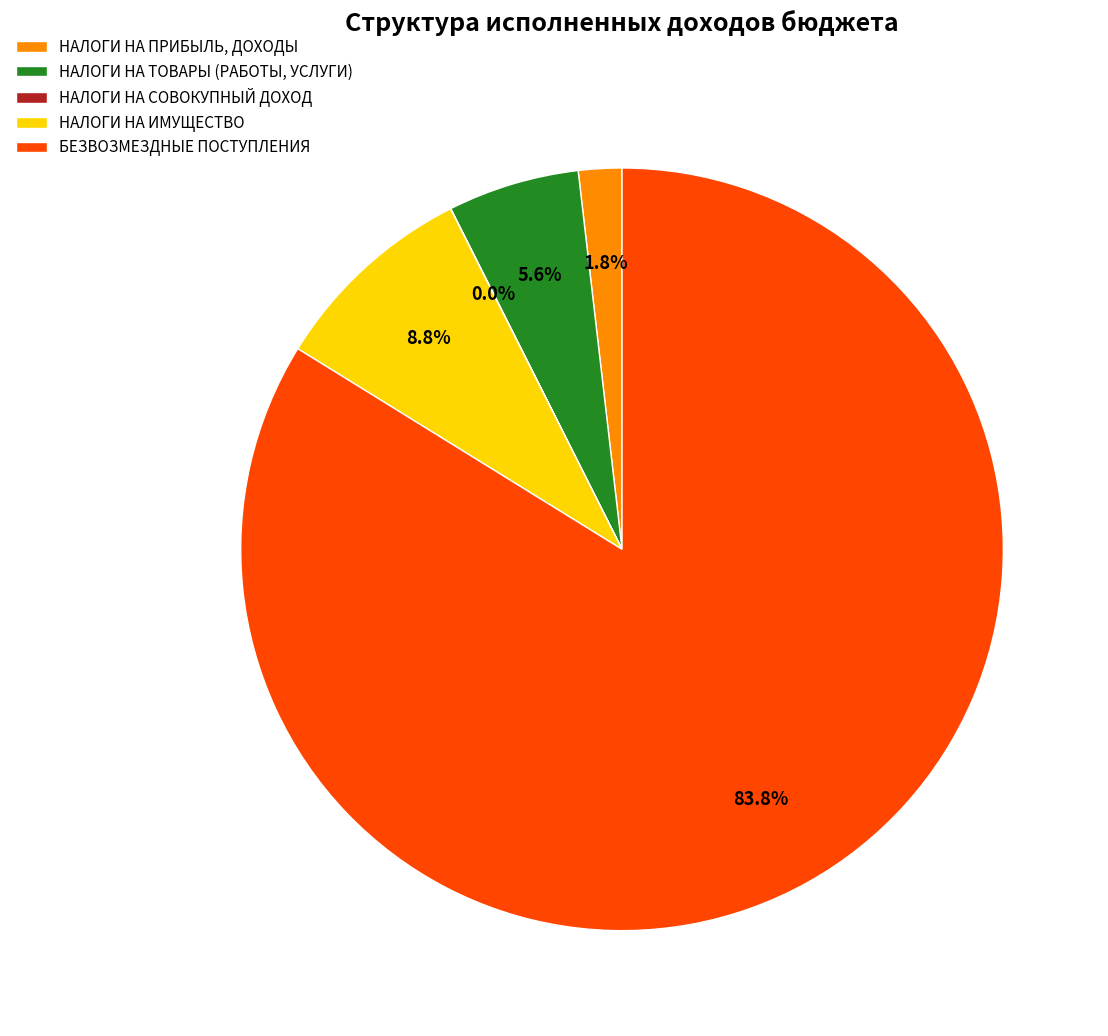

Does НАЛОГИ НА ТОВАРЫ (РАБОТЫ, УСЛУГИ) account for over 50% of the chart?

No